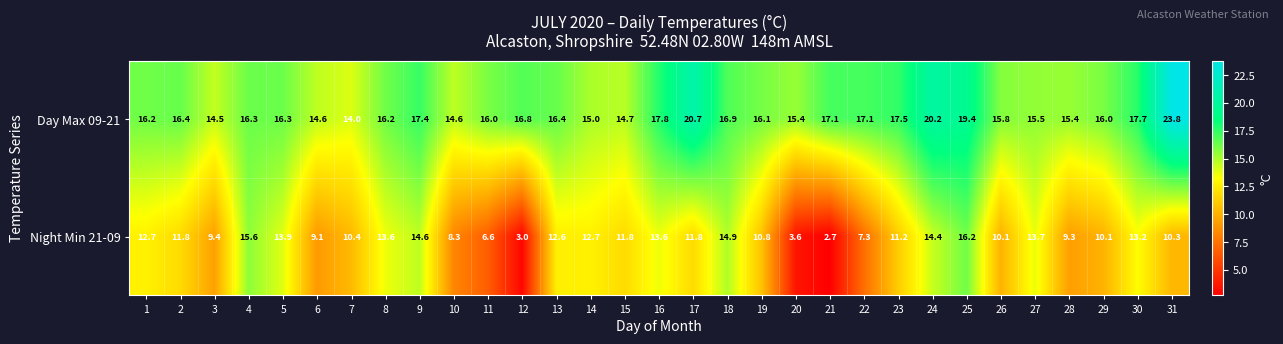

The value of Night Min 21-09 at 20 is 2.3. True or false?

False